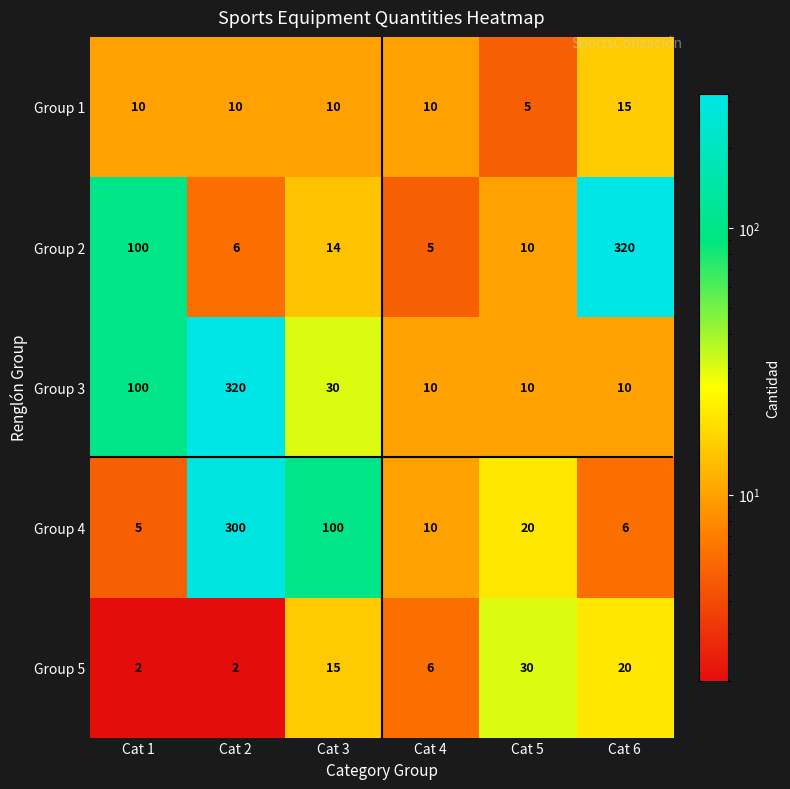

At Cat 6, list the series in order from largest to smallest.

Group 2, Group 5, Group 1, Group 3, Group 4